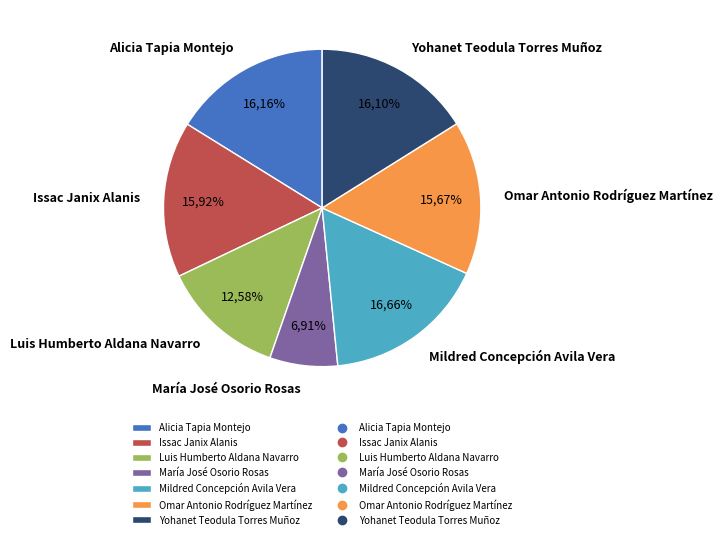

Rank the categories by value from highest to lowest.

Mildred Concepción Avila Vera, Alicia Tapia Montejo, Yohanet Teodula Torres Muñoz, Issac Janix Alanis, Omar Antonio Rodríguez Martínez, Luis Humberto Aldana Navarro, María José Osorio Rosas